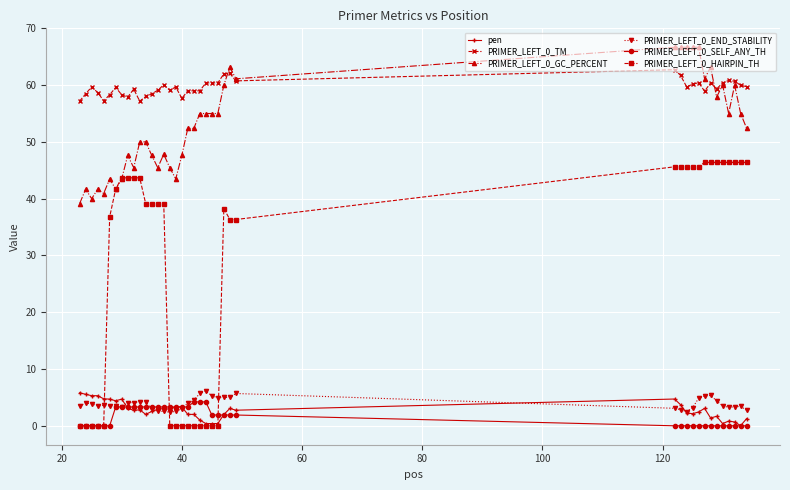

What is the maximum value shown in the chart?

66.7